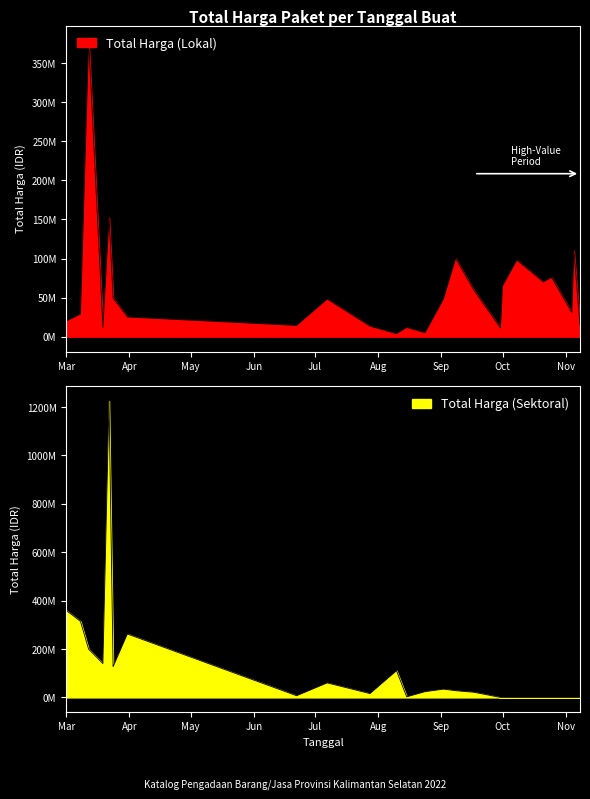

Reading right to left, transcribe all the data shown in this chart.

Total Harga (Lokal): 14750000	110000000	30800000	75920000	70000000	98000000	65000000	11100000	59375000	100000000	48140000	5093000	11800000	3825000	13442000	48140000	14400000	25200000	49478000	152477000	12000000	379075000	29000000	19950000
Total Harga (Sektoral): 0	0	0	0	0	0	0	0	21231000	27720000	34132505	23680800	2395750	110389990	15787200	59935000	6936000	262118150	127000000	1224682000	139800000	199200000	314121780	359500000